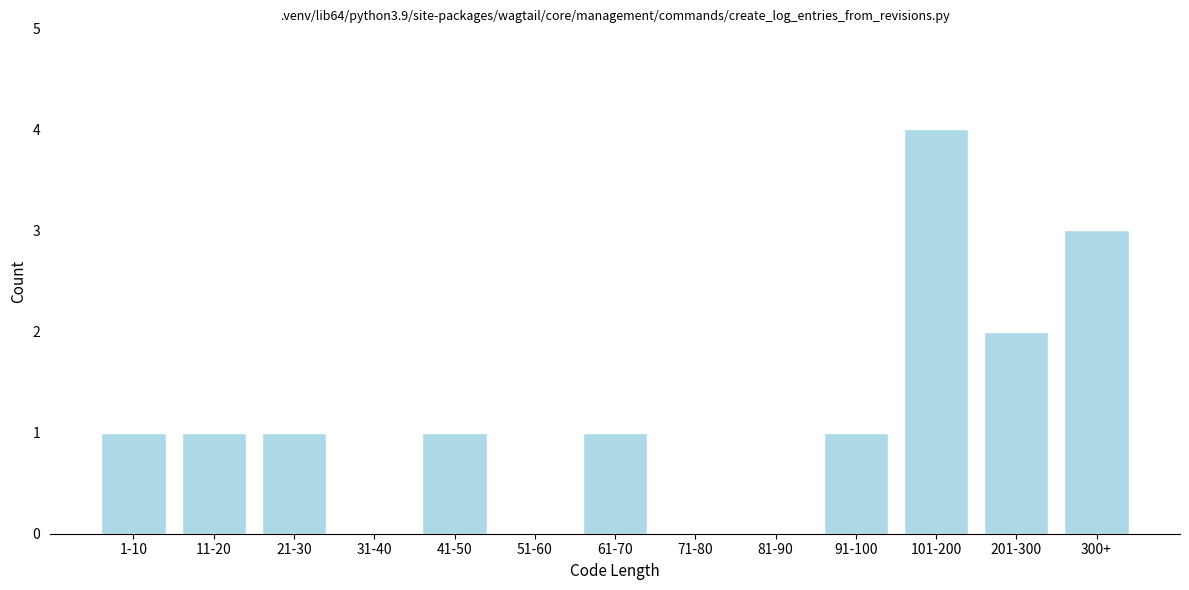

Reading left to right, extract all data points from this chart.

1-10=1	11-20=1	21-30=1	31-40=0	41-50=1	51-60=0	61-70=1	71-80=0	81-90=0	91-100=1	101-200=4	201-300=2	300+=3